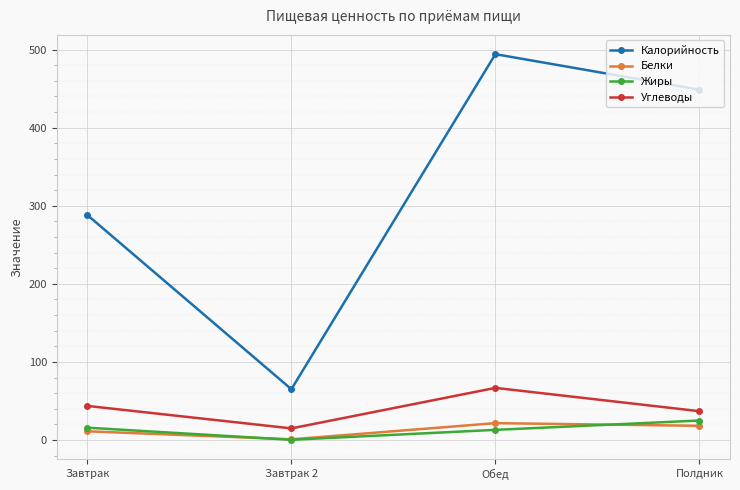

True or false: Жиры and Углеводы intersect in this chart.

False